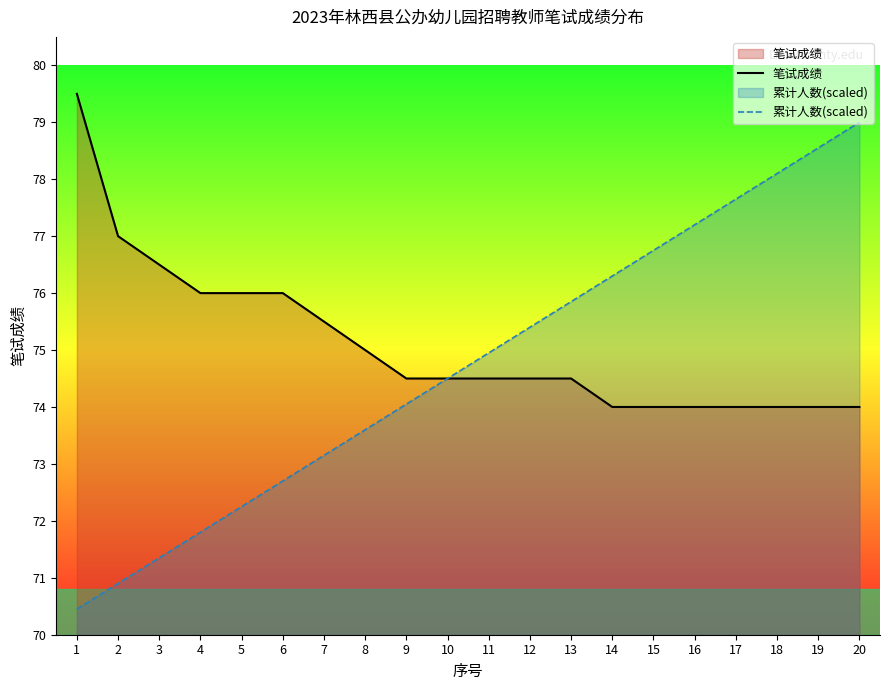

True or false: 累计人数(scaled) and 笔试成绩 intersect in this chart.

False